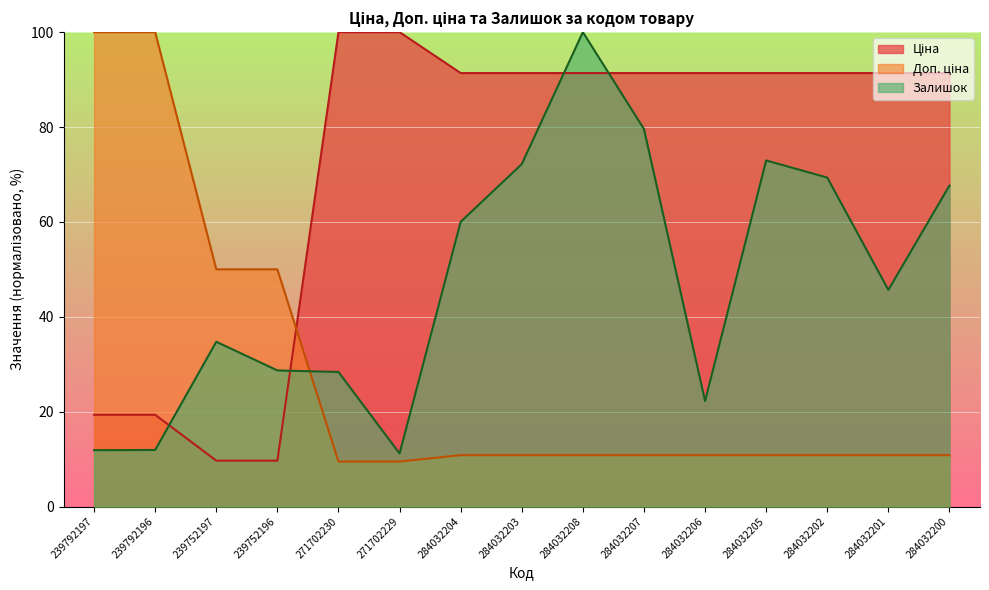

Which has a higher value, 239792197 or 284032205?

284032205